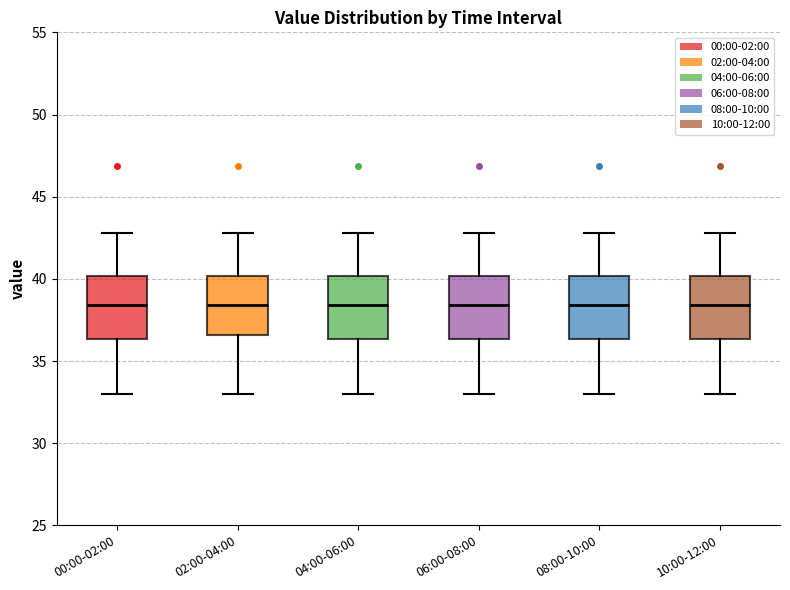

Where is the upper edge of the box for 10:00-12:00 on the y-axis? The values are not printed on the chart, so give them approximately, as read against the axis.

40.0